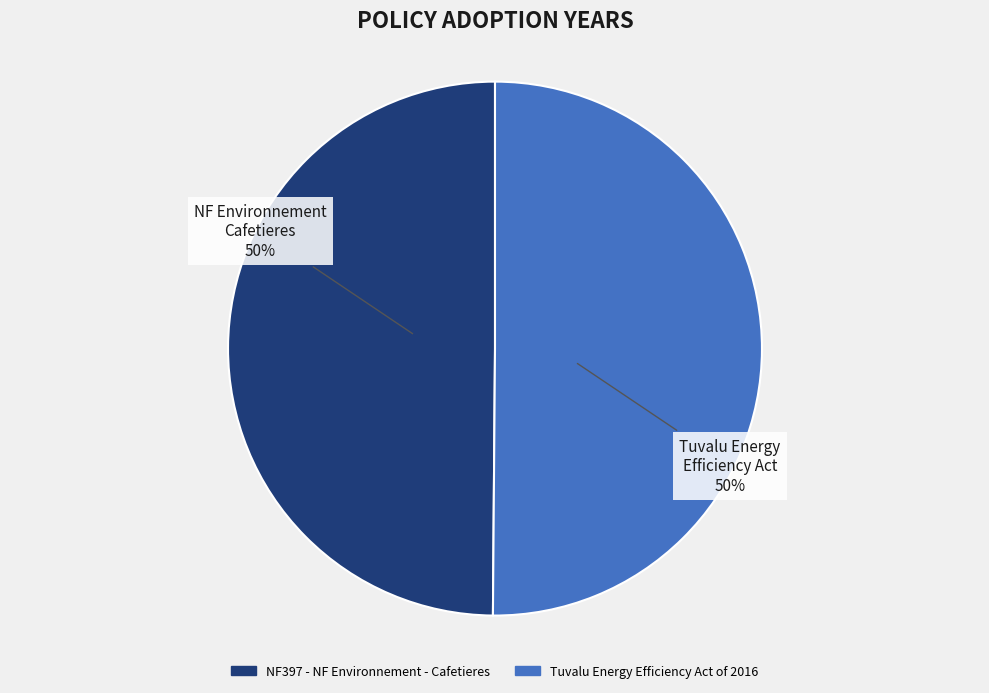

Combined, do NF397 - NF Environnement - Cafetieres and Tuvalu Energy Efficiency Act of 2016 account for over 50%?

Yes